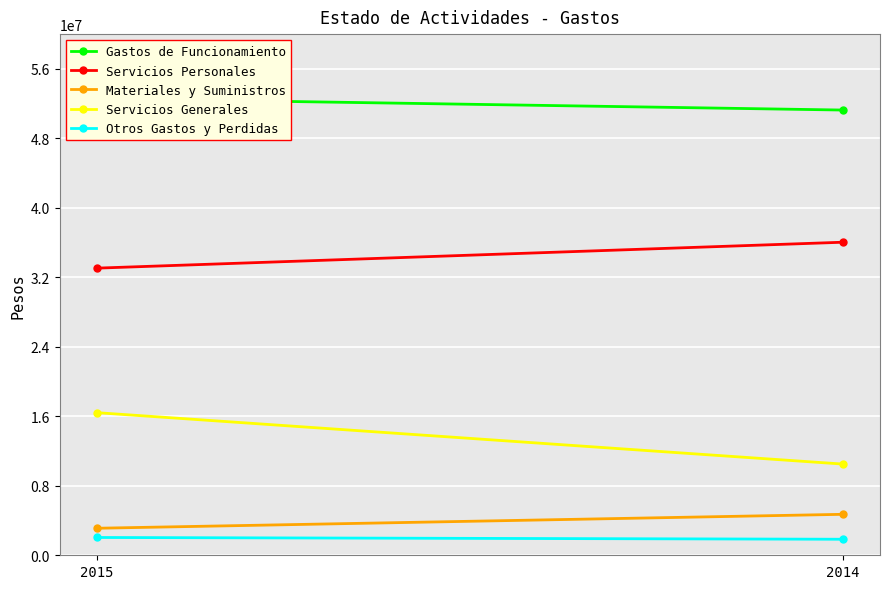

True or false: Servicios Personales has a value of 57251375 at 2015.

False